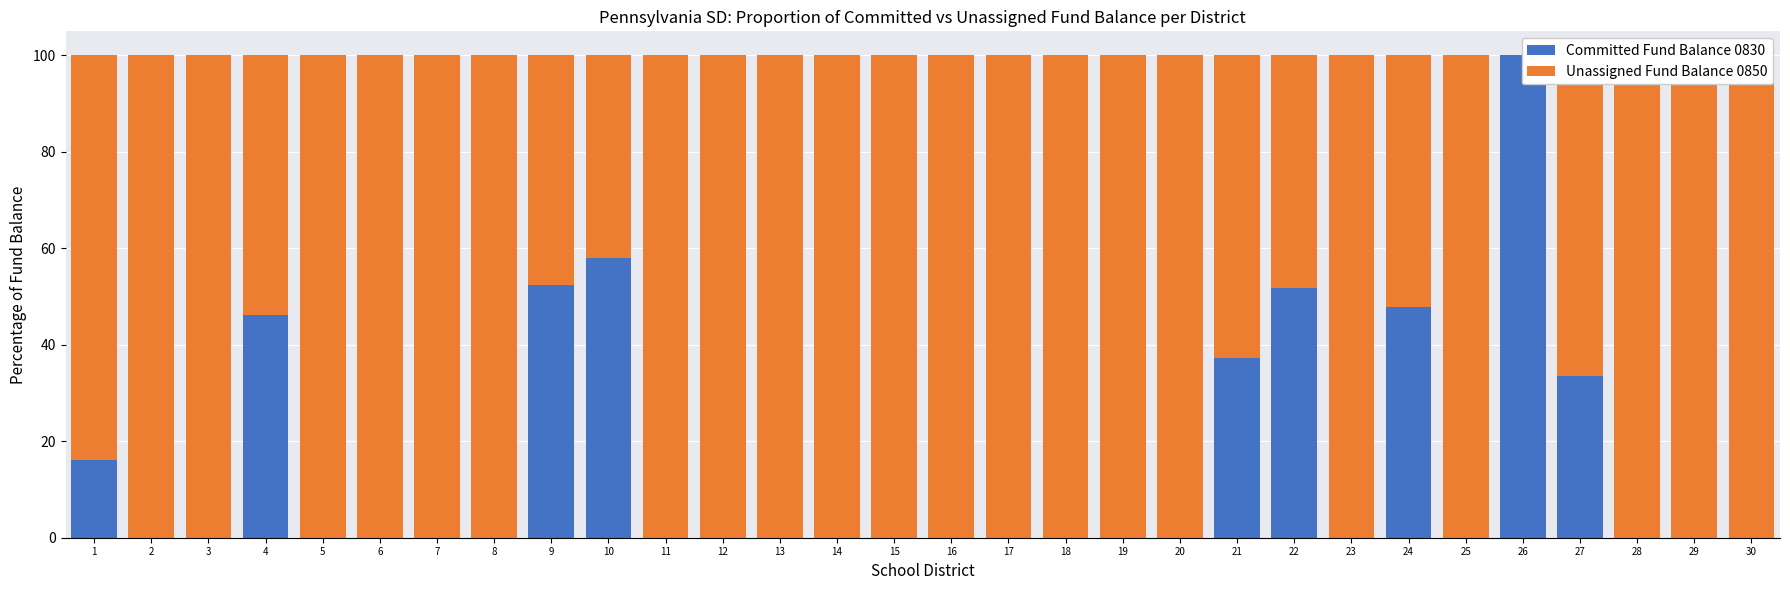

Rank the series by their average value, from highest to lowest.

Unassigned Fund Balance 0850, Committed Fund Balance 0830